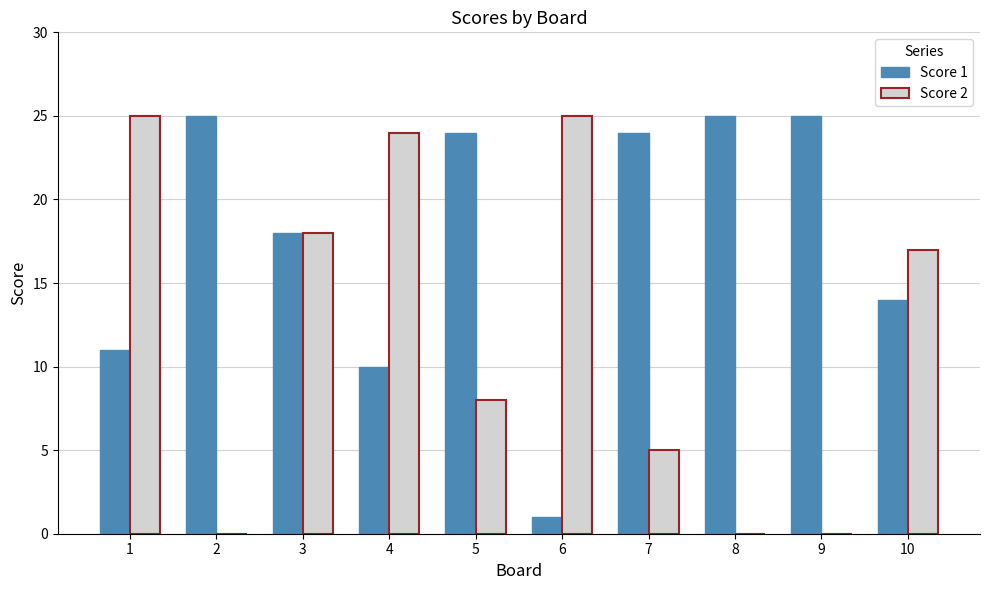

Which series changed the most between 1 and 8?

Score 2